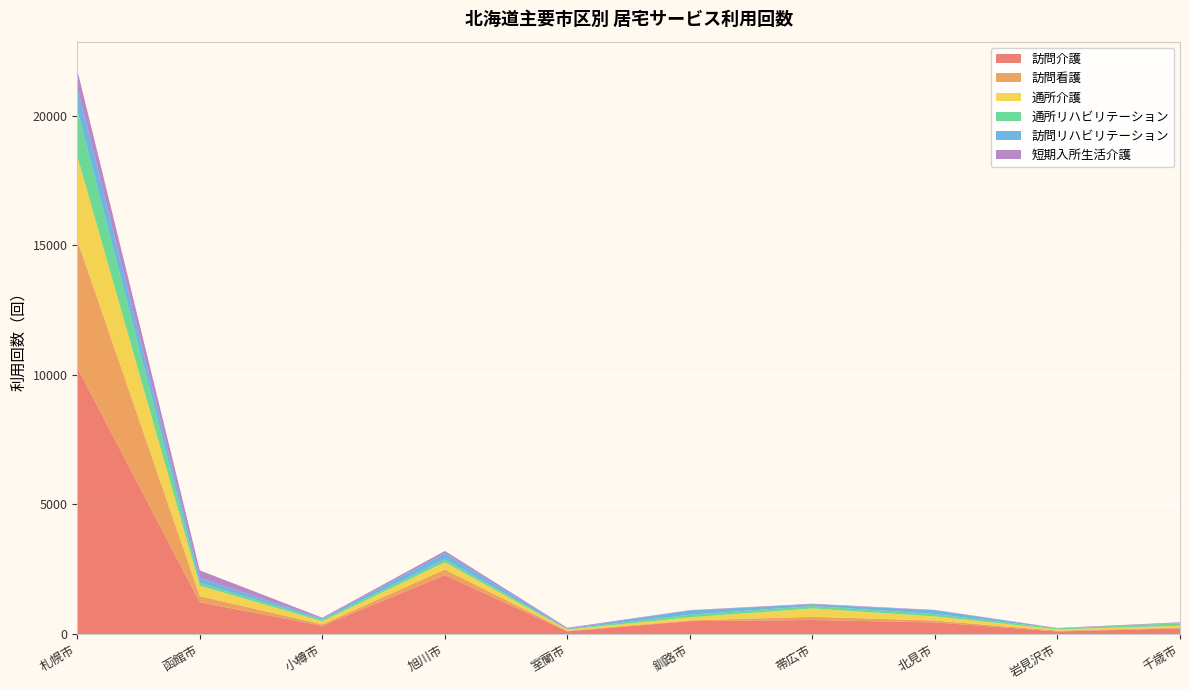

Reading left to right, transcribe all the data shown in this chart.

訪問介護: 札幌市=10283	函館市=1223	小樽市=319	旭川市=2270	室蘭市=101	釧路市=498	帯広市=541	北見市=448	岩見沢市=98	千歳市=219
訪問看護: 札幌市=4922	函館市=239	小樽市=53	旭川市=221	室蘭市=22	釧路市=27	帯広市=126	北見市=72	岩見沢市=32	千歳市=25
通所介護: 札幌市=3243	函館市=405	小樽市=119	旭川市=277	室蘭市=45	釧路市=119	帯広市=320	北見市=160	岩見沢市=49	千歳市=76
通所リハビリテーション: 札幌市=1791	函館市=103	小樽市=61	旭川市=114	室蘭市=21	釧路市=102	帯広市=92	北見市=92	岩見沢市=38	千歳市=91
訪問リハビリテーション: 札幌市=878	函館市=195	小樽市=38	旭川市=243	室蘭市=18	釧路市=167	帯広市=66	北見市=146	岩見沢市=0	千歳市=20
短期入所生活介護: 札幌市=658	函館市=292	小樽市=39	旭川市=82	室蘭市=34	釧路市=10	帯広市=25	北見市=13	岩見沢市=17	千歳市=22